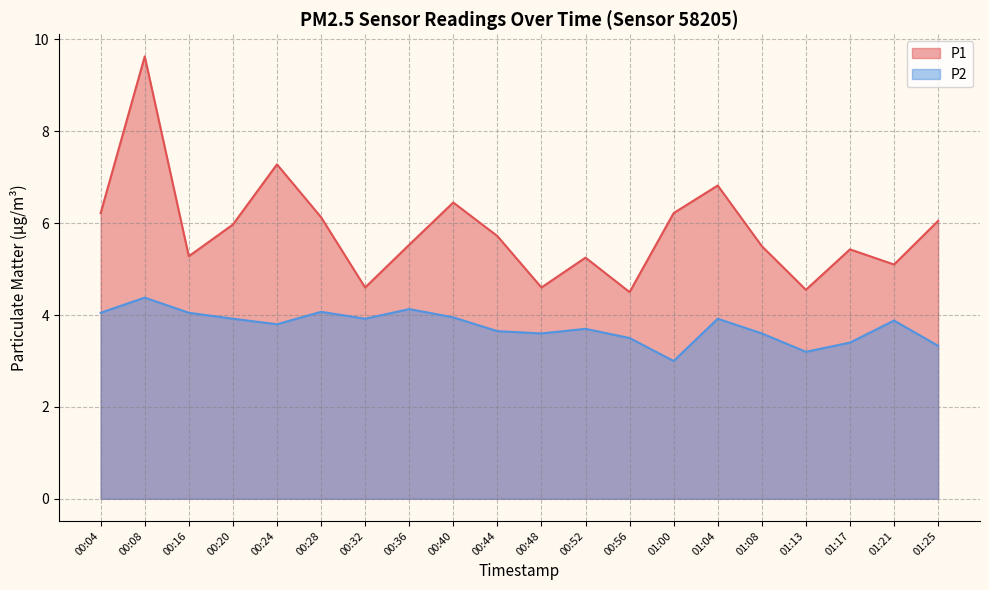

What is the difference between the second highest and second lowest values in the P1 series?

2.7